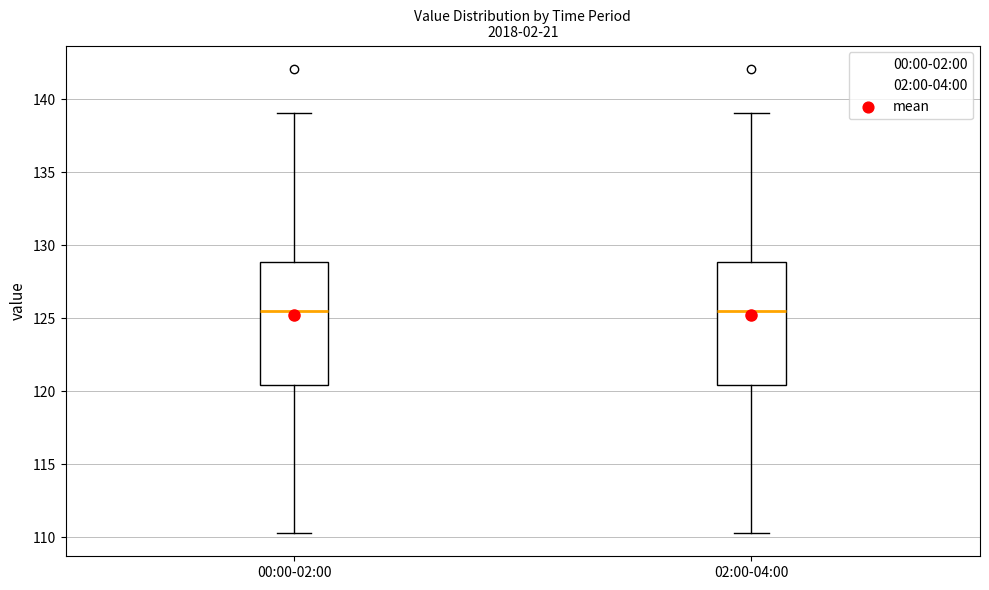

Reading left to right, read every box against the y-axis: the position of its median line, the range the box covers, and the ends of its whiskers. The values are not printed on the chart, so give them approximately, as read against the axis.

00:00-02:00: median 125.5, box 120.5 to 129.0, whiskers 110.5 to 139.0
02:00-04:00: median 125.5, box 120.5 to 129.0, whiskers 110.5 to 139.0